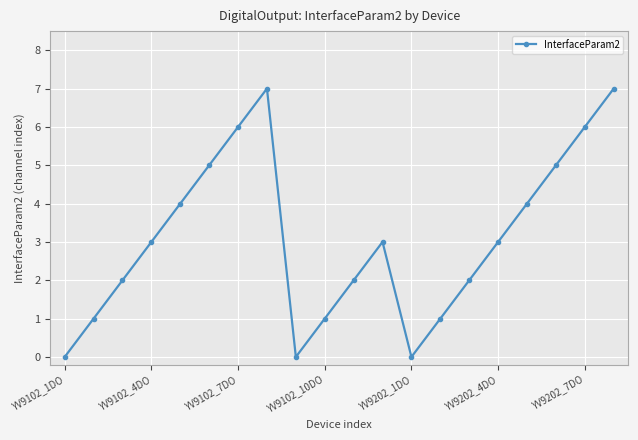

What is the difference between the maximum and minimum values?

7